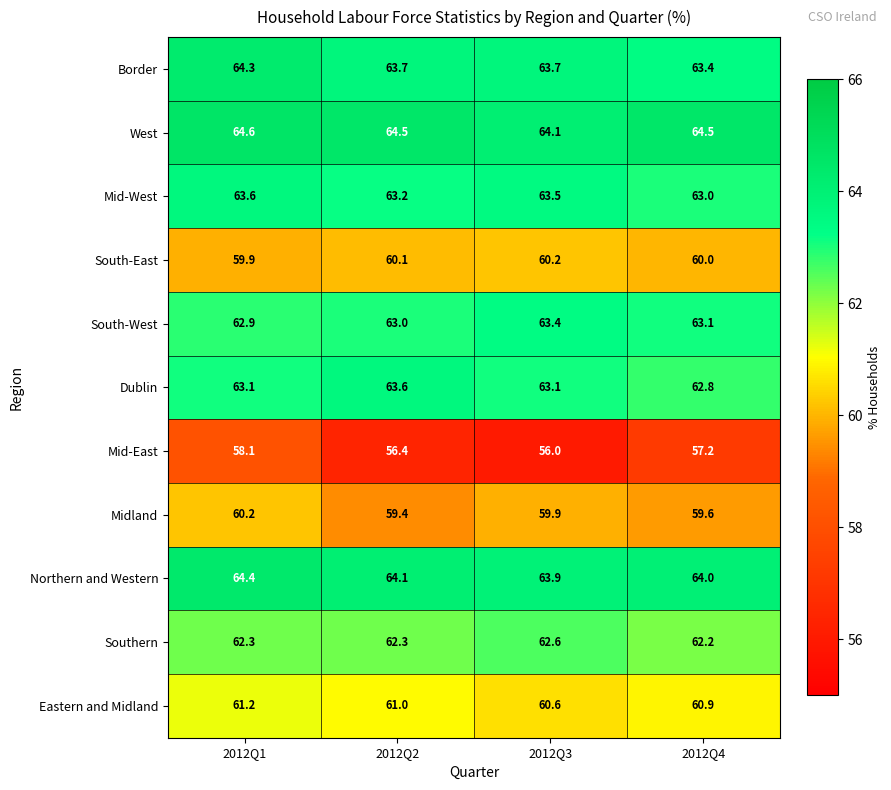

What is the sum of all Midland values?

239.1